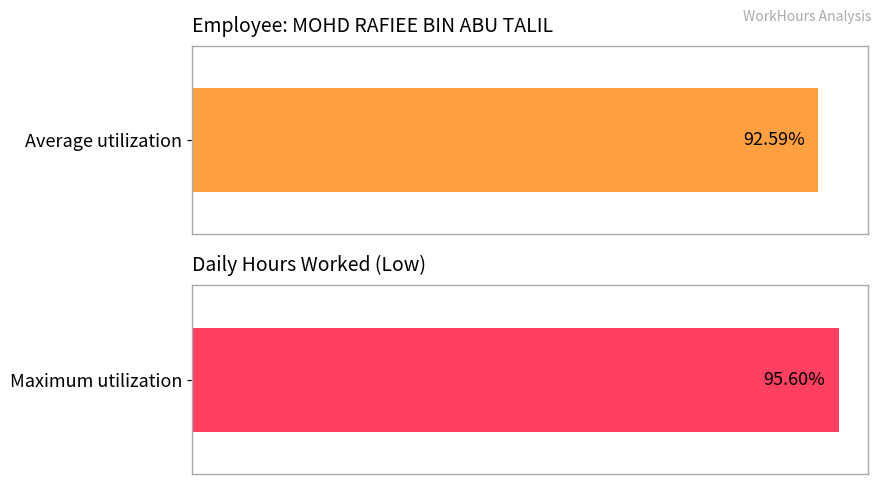

How many distinct data groups are displayed?

1